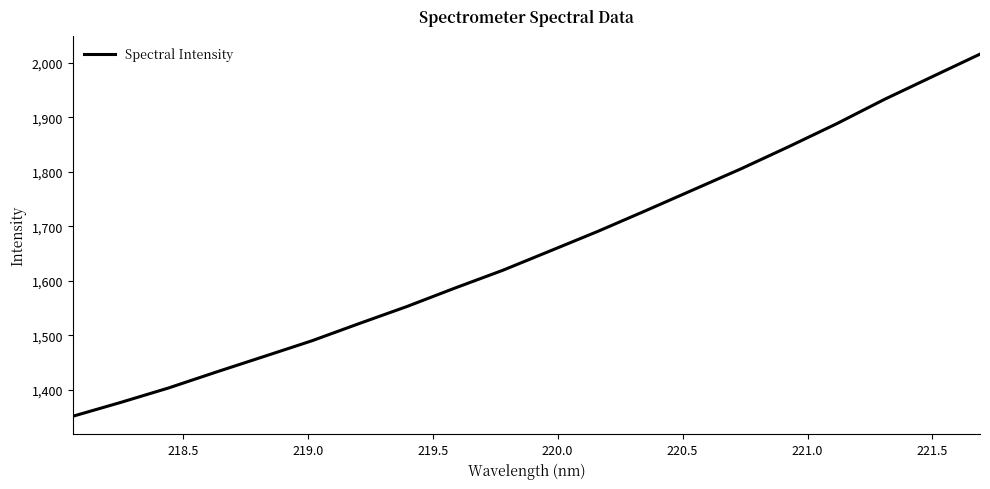

What is the maximum value shown in the chart?

2016.1